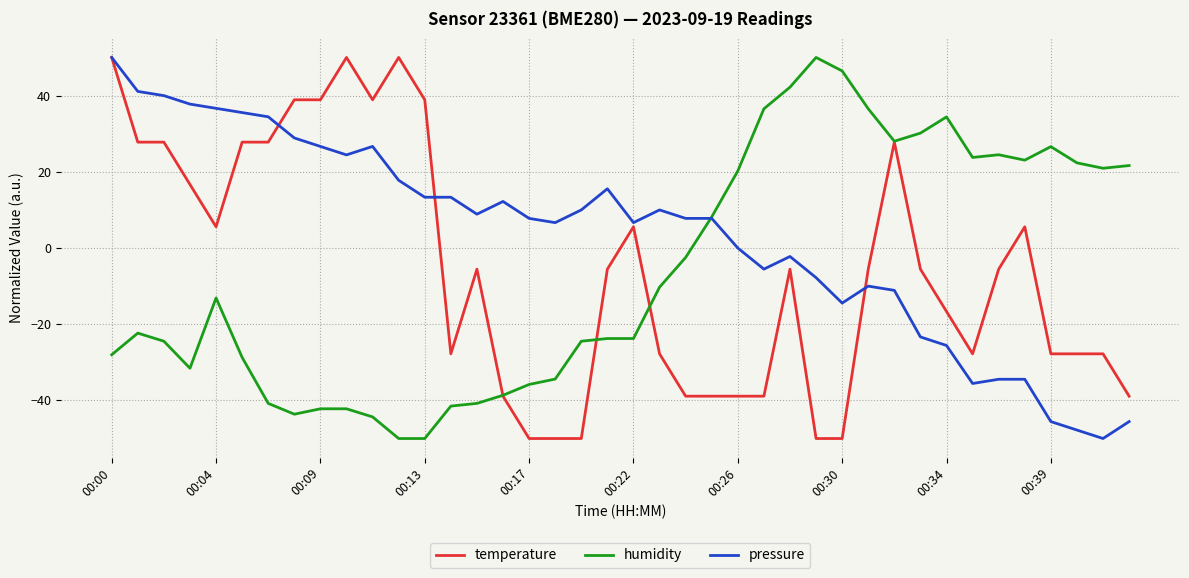

What is the minimum value for pressure?

-50.0